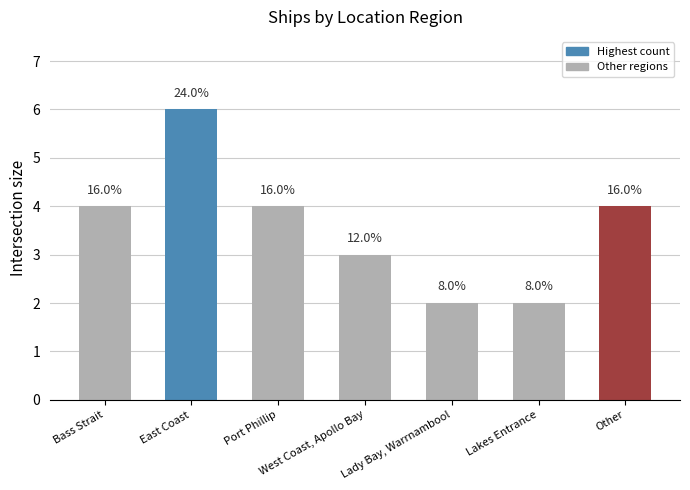

What is the value of the 6th bar from the left?

2